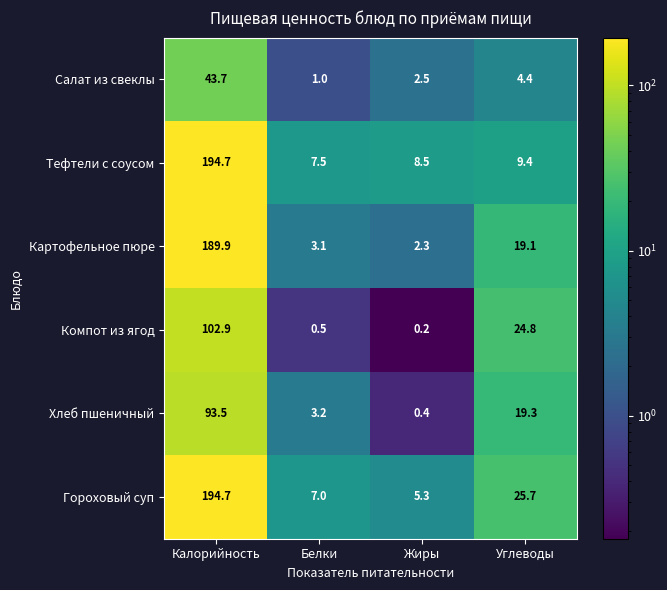

List the labels in order of Тефтели с соусом value, largest first.

Калорийность, Углеводы, Жиры, Белки